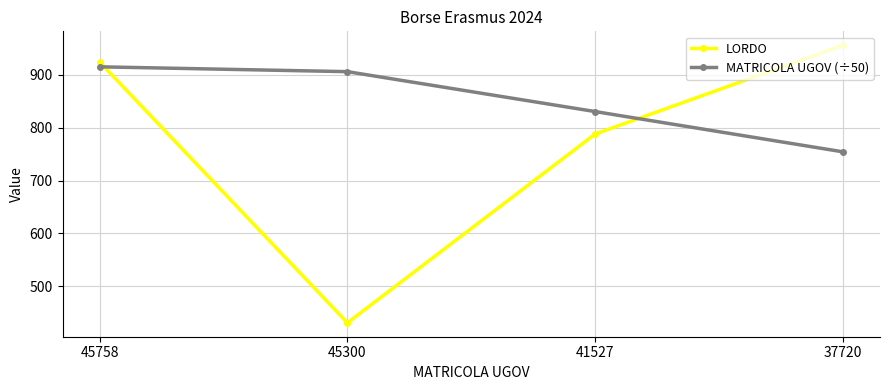

The MATRICOLA UGOV (÷50) series shows 754.4 at 37720. True or false?

True